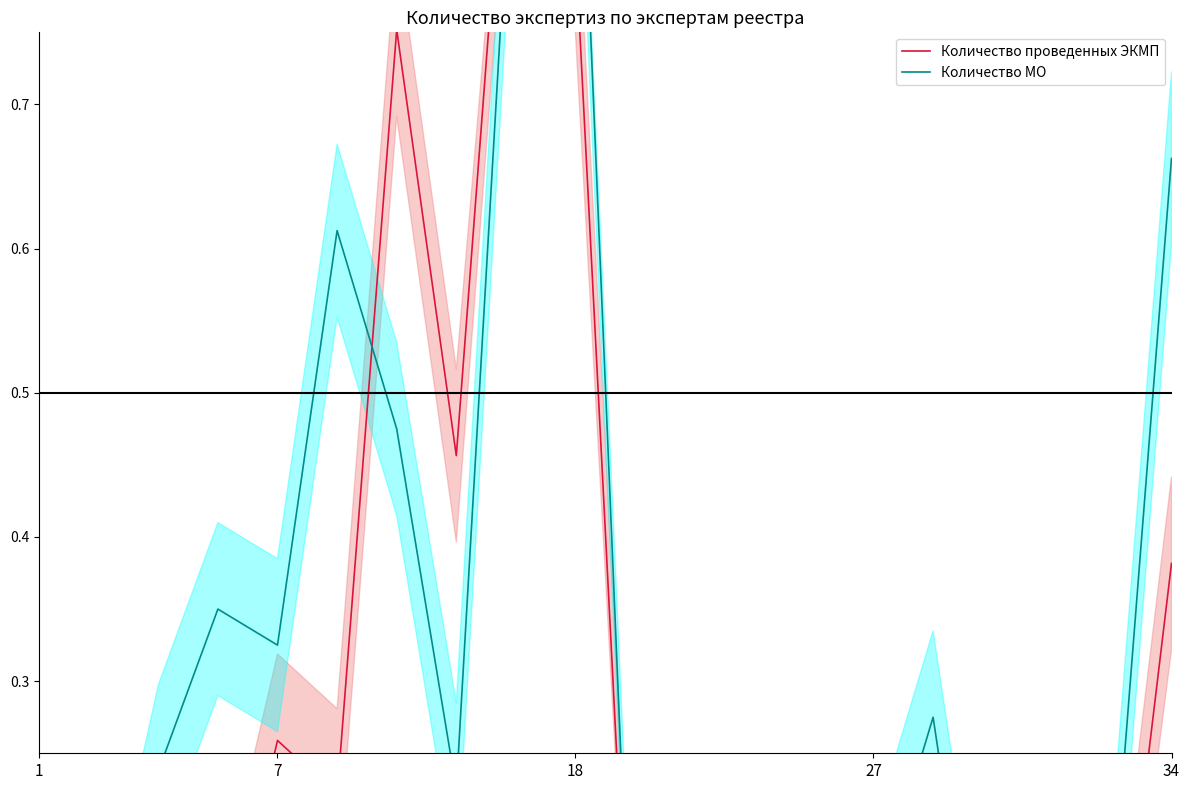

What is the difference between the highest and lowest values at 27?

0.3